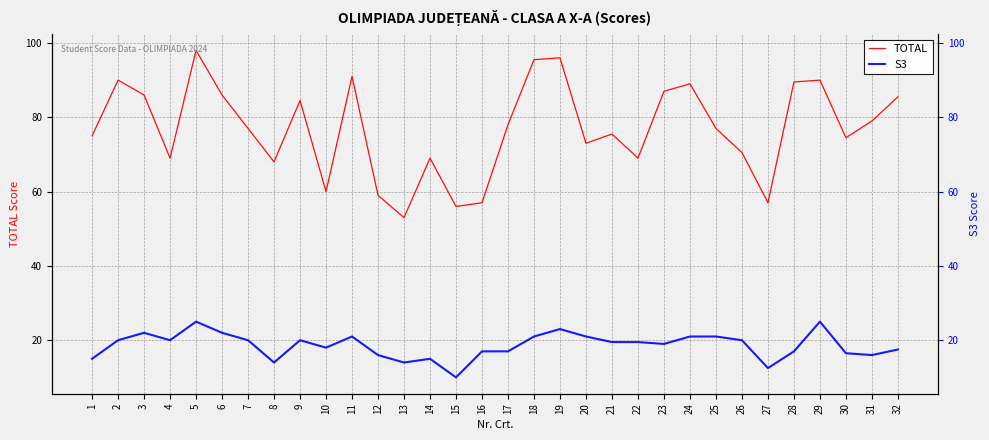

Which series has the largest total across all categories?

TOTAL